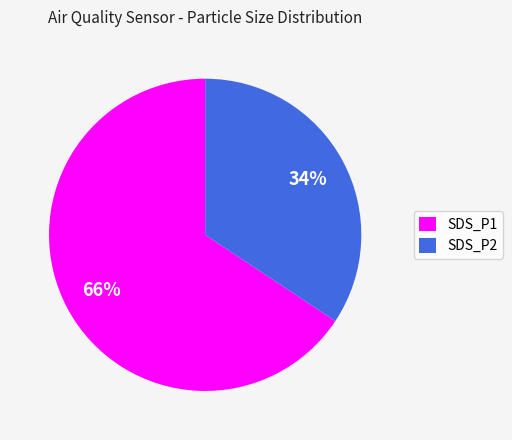

How many segments does this pie chart have?

2